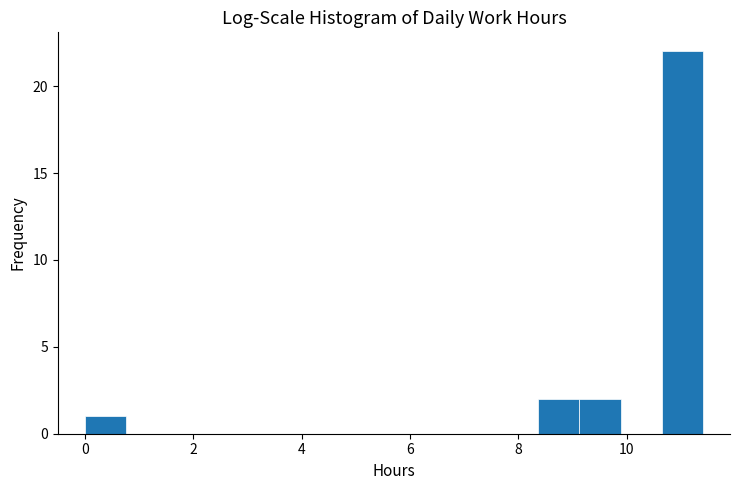

Read against the x-axis, roughly where is the centre of the tallest bar?

11.0